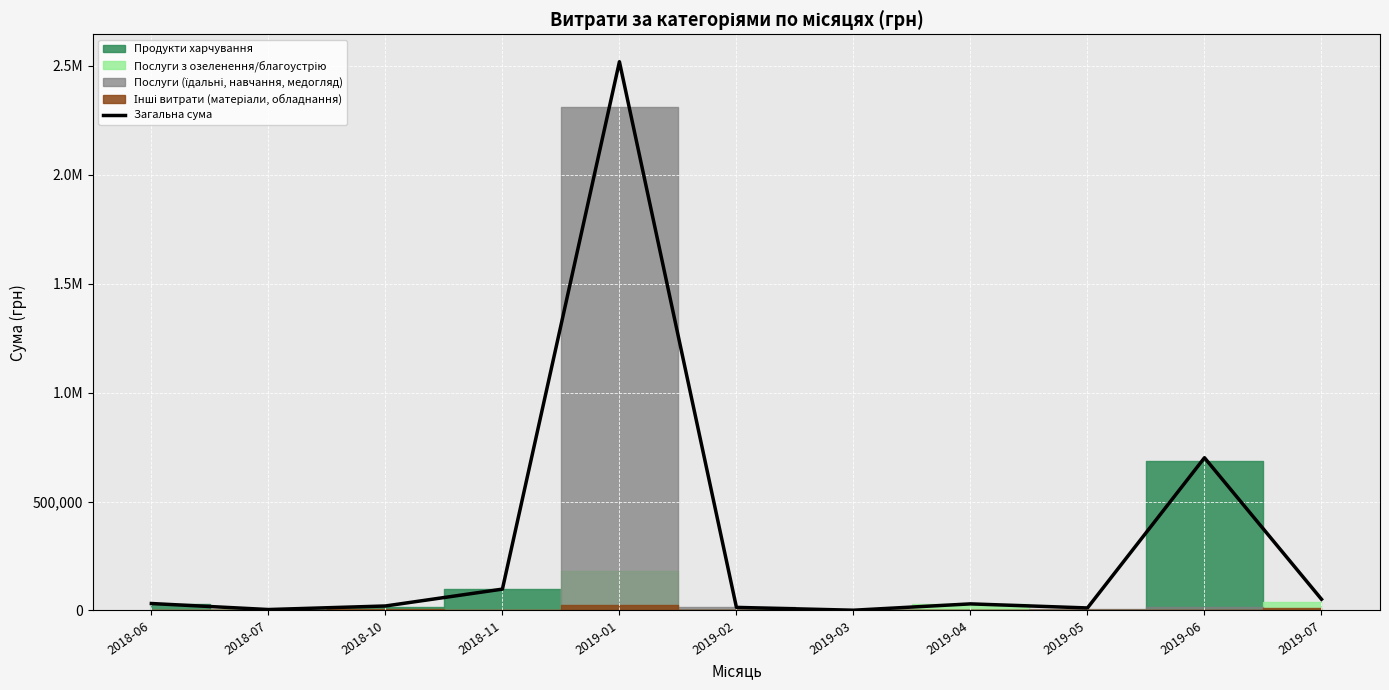

How many interior local peaks (higher than both neighbors) does the data have?

3